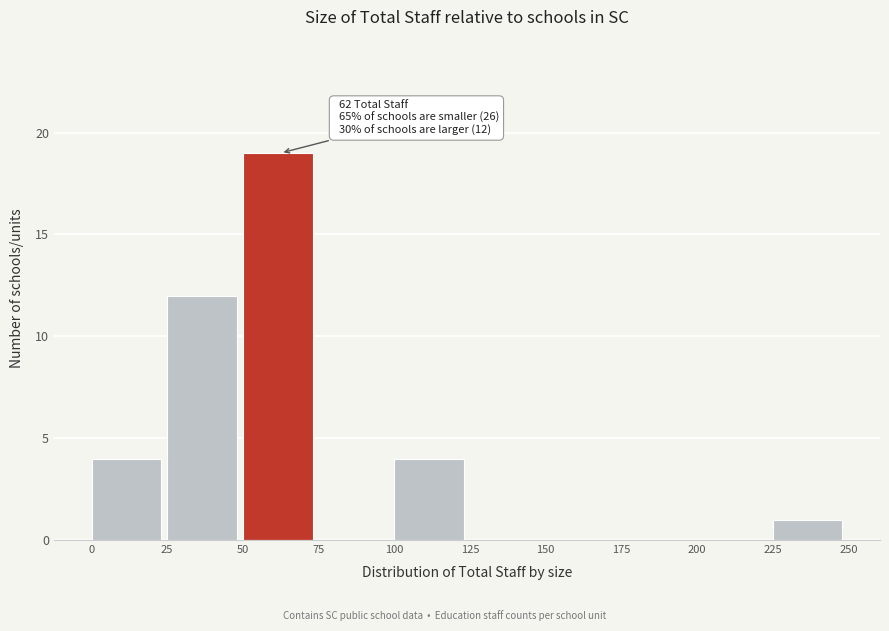

Which range on the x-axis has the tallest bar?

50 to 75